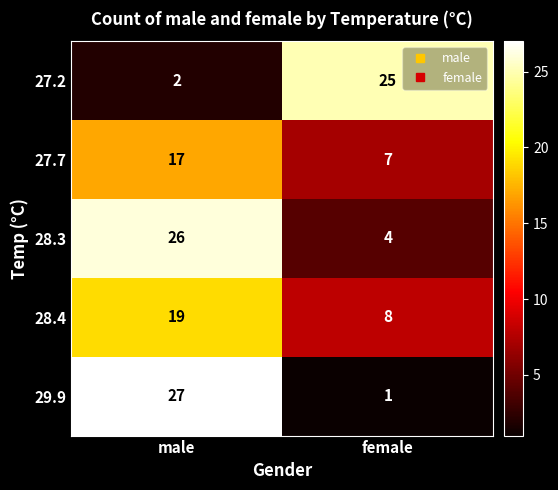

Which label corresponds to the smallest value in the chart?

female